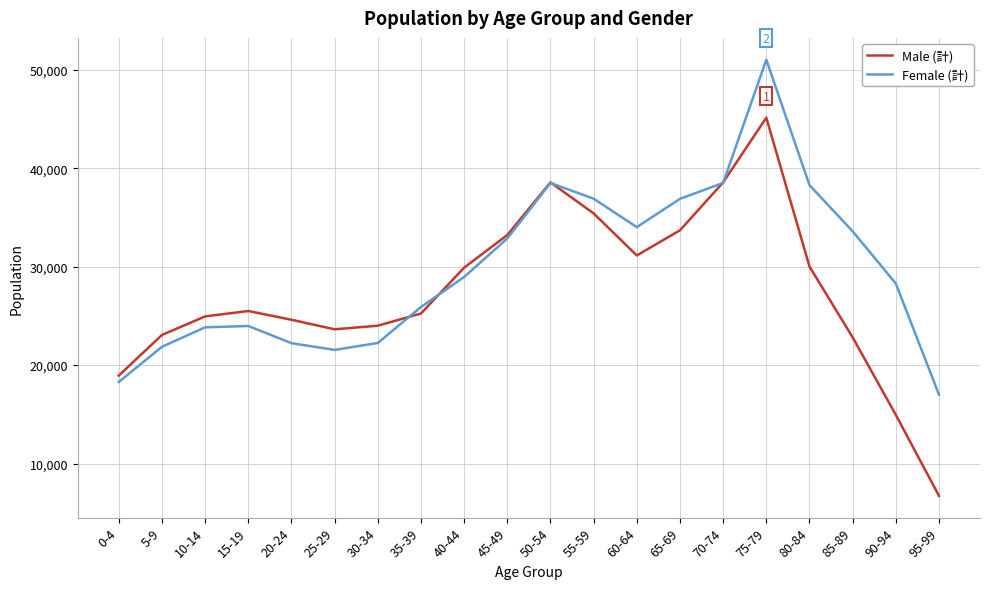

Which series ends up on top after the final intersection of Female (計) and Male (計)?

Female (計)